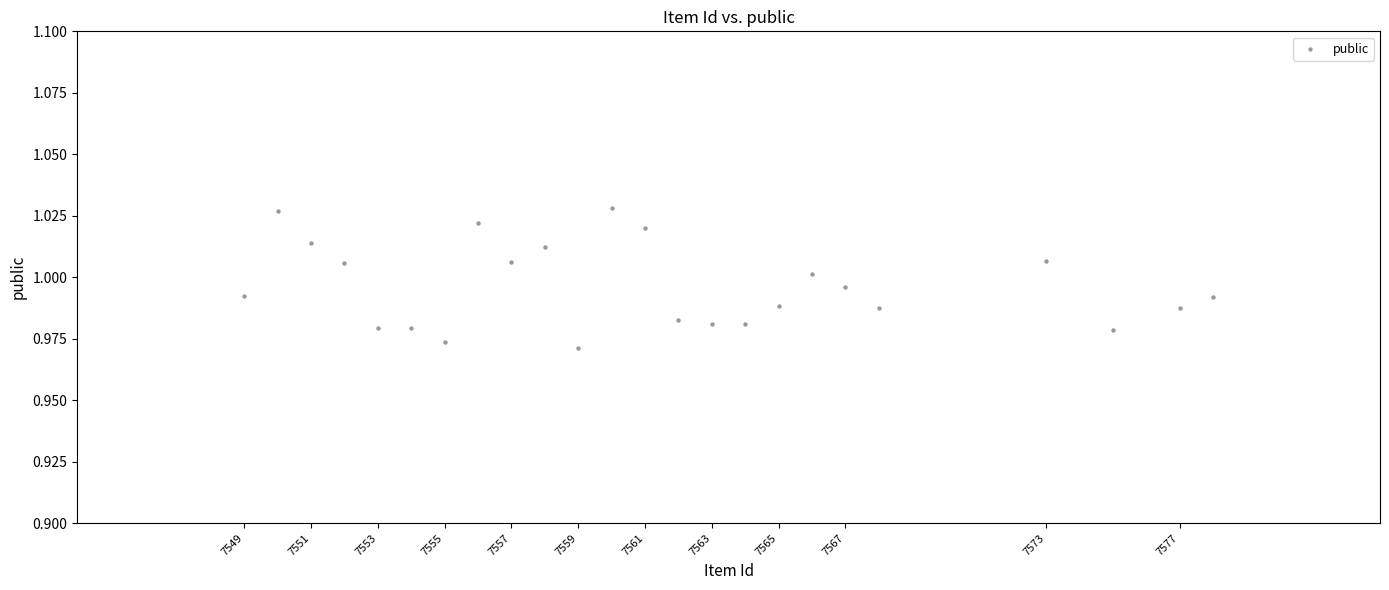

Count the number of points in this scatter plot.

24